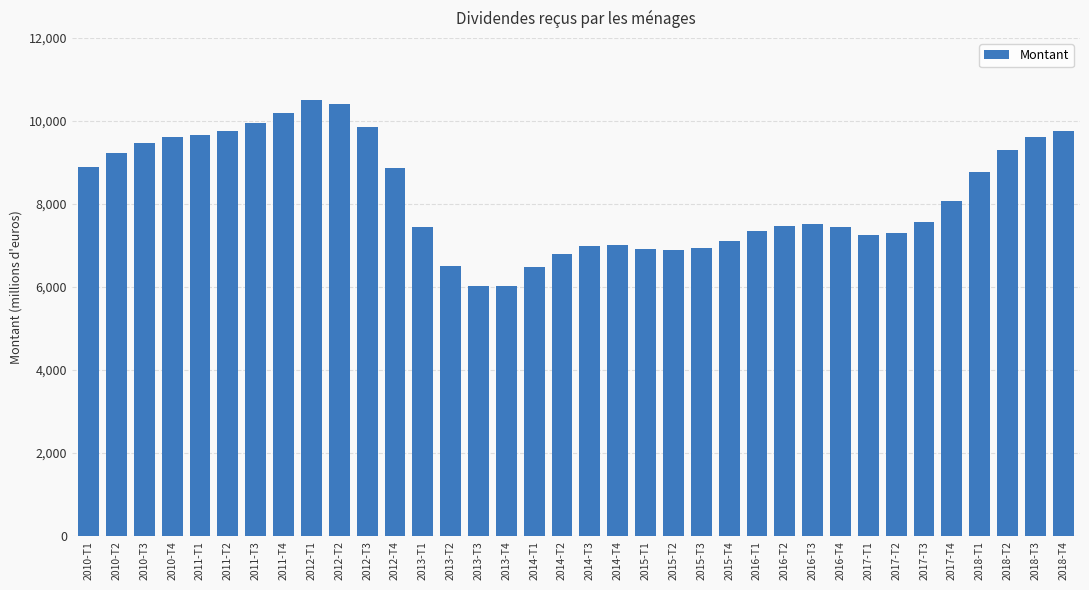

What is the minimum value shown in the chart?

6017